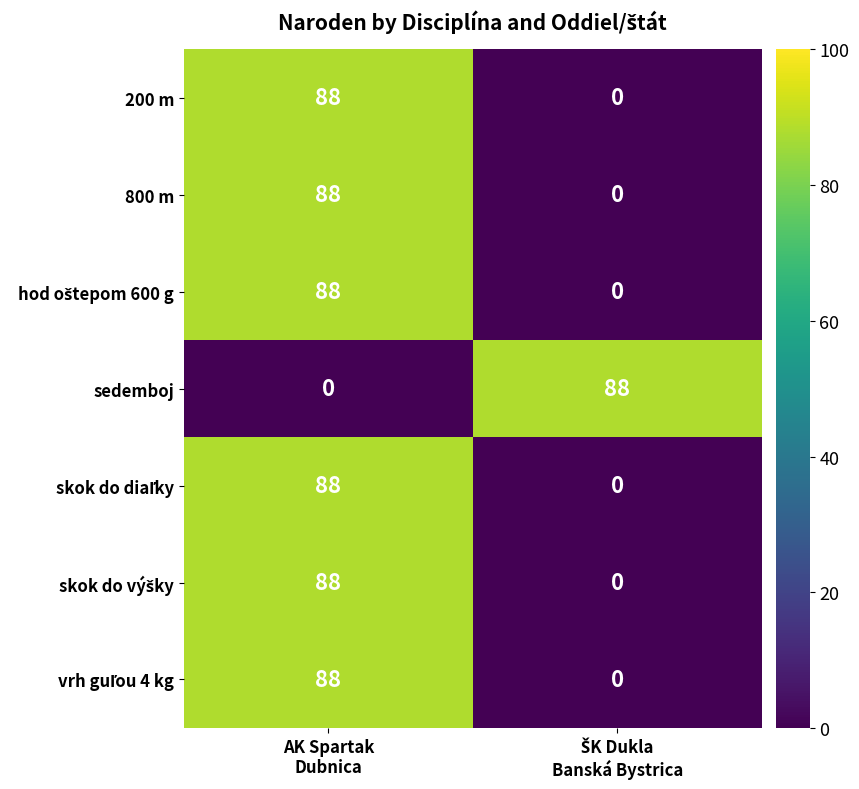

What is the maximum value for 800 m?

88